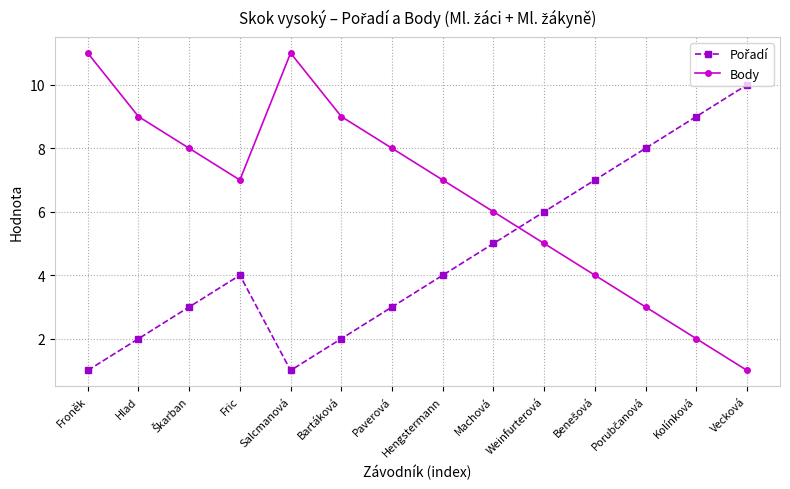

True or false: Body has a value of 7 at Hengstermann.

True